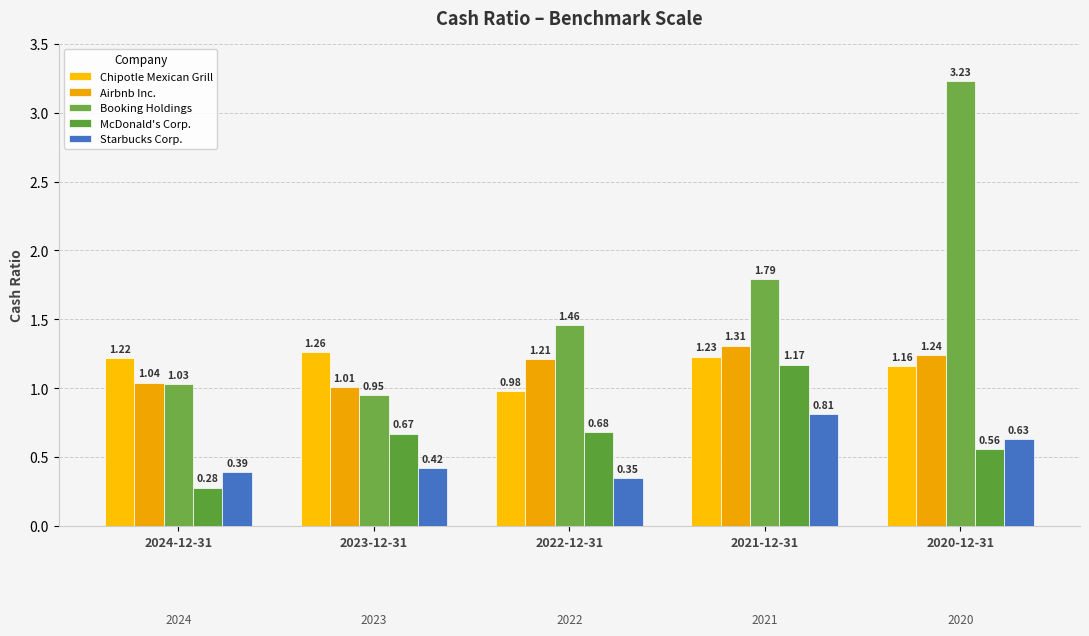

The value of Airbnb Inc. at 2024-12-31 is 1.0. True or false?

True